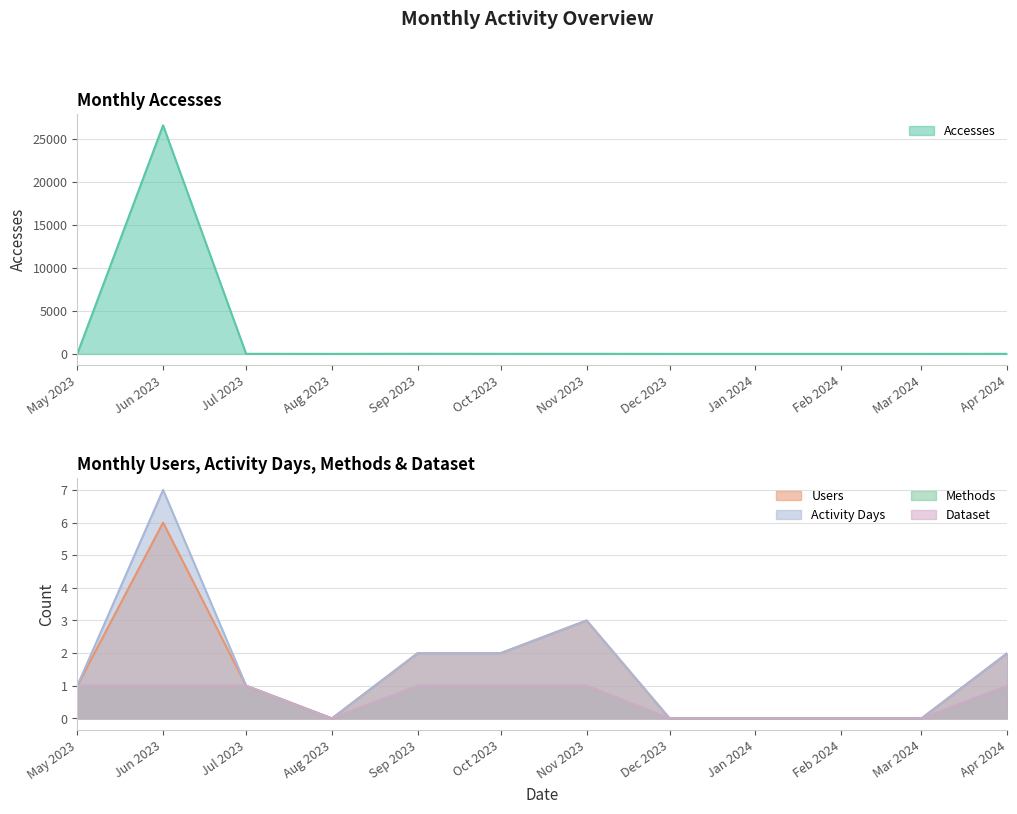

What is the difference between the second highest and minimum values in the Methods series?

1